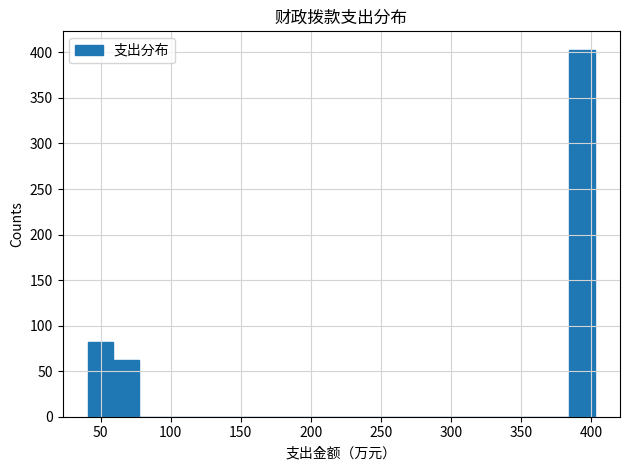

Around what value on the x-axis is the tallest bar? Give the approximate position of its centre, as read against the axis.

395